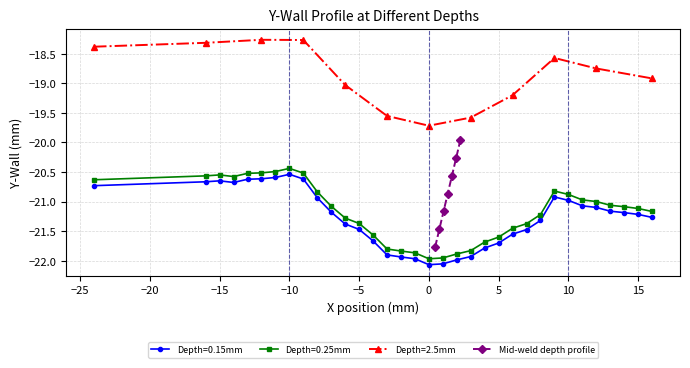

True or false: Mid-weld depth profile has more than 2 interior local peaks.

False